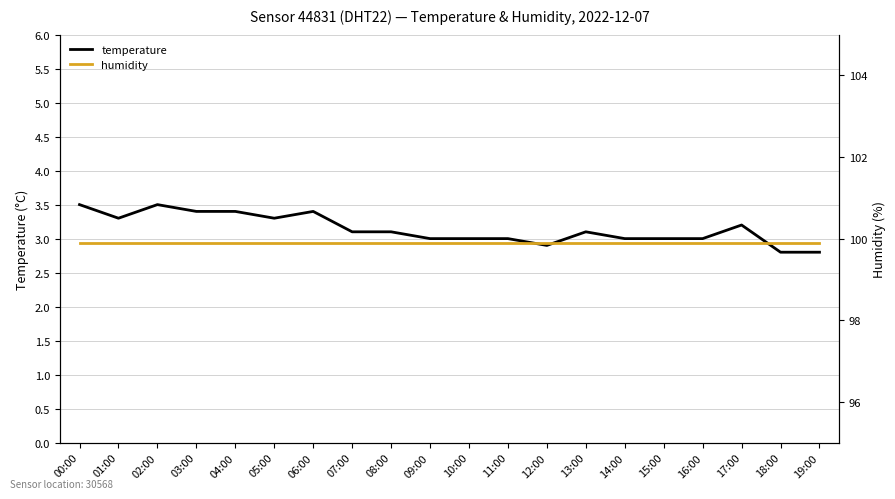

Is the value of temperature at 17:00 greater than the value of humidity at 08:00?

No